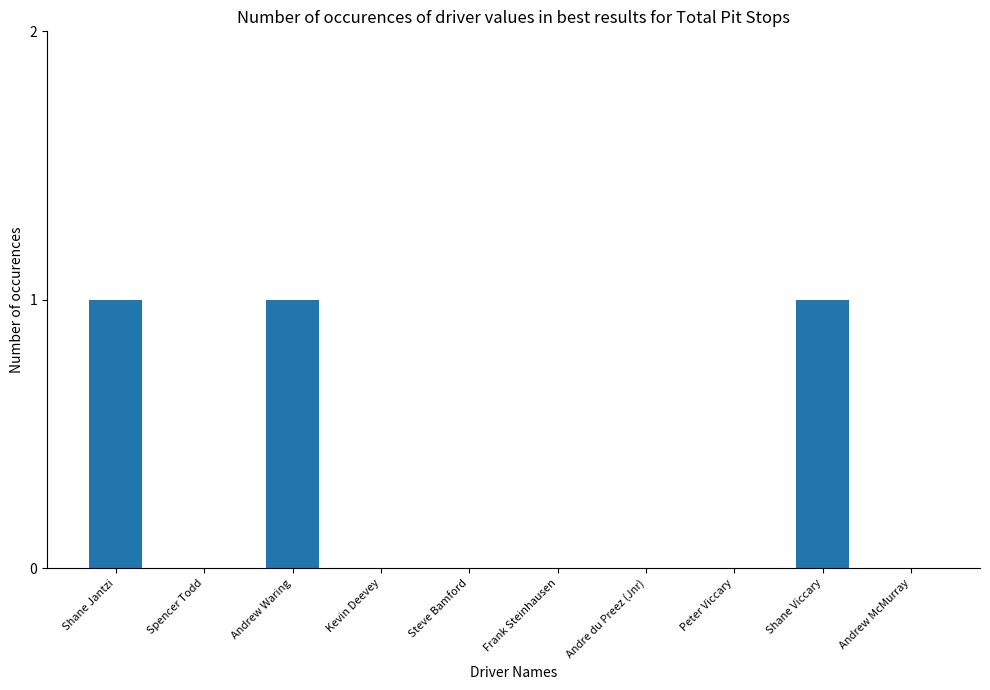

Reading left to right, transcribe all the data shown in this chart.

Shane Jantzi=1	Spencer Todd=0	Andrew Waring=1	Kevin Deevey=0	Steve Bamford=0	Frank Steinhausen=0	Andre du Preez (Jnr)=0	Peter Viccary=0	Shane Viccary=1	Andrew McMurray=0